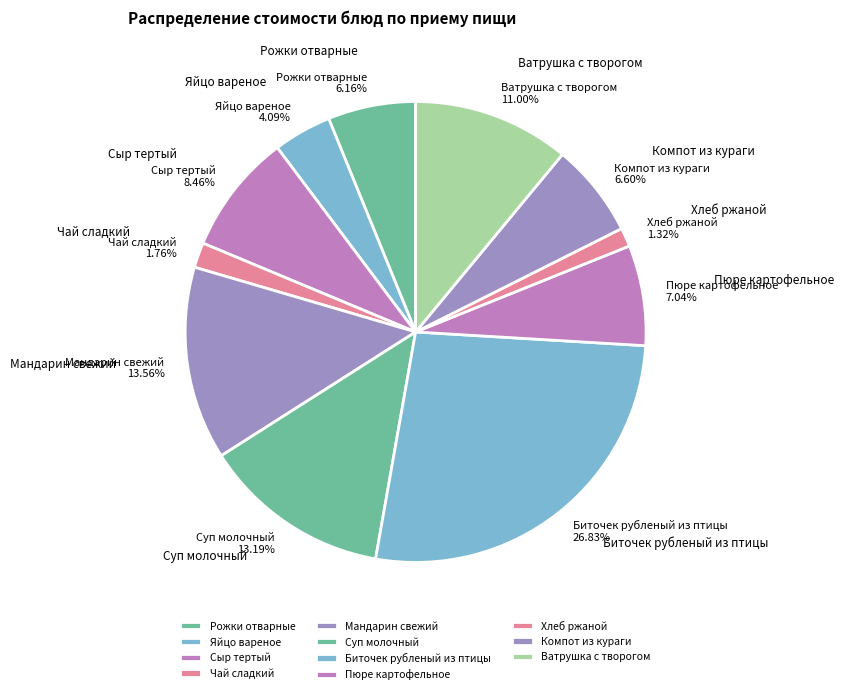

How many slices are in this pie chart?

11